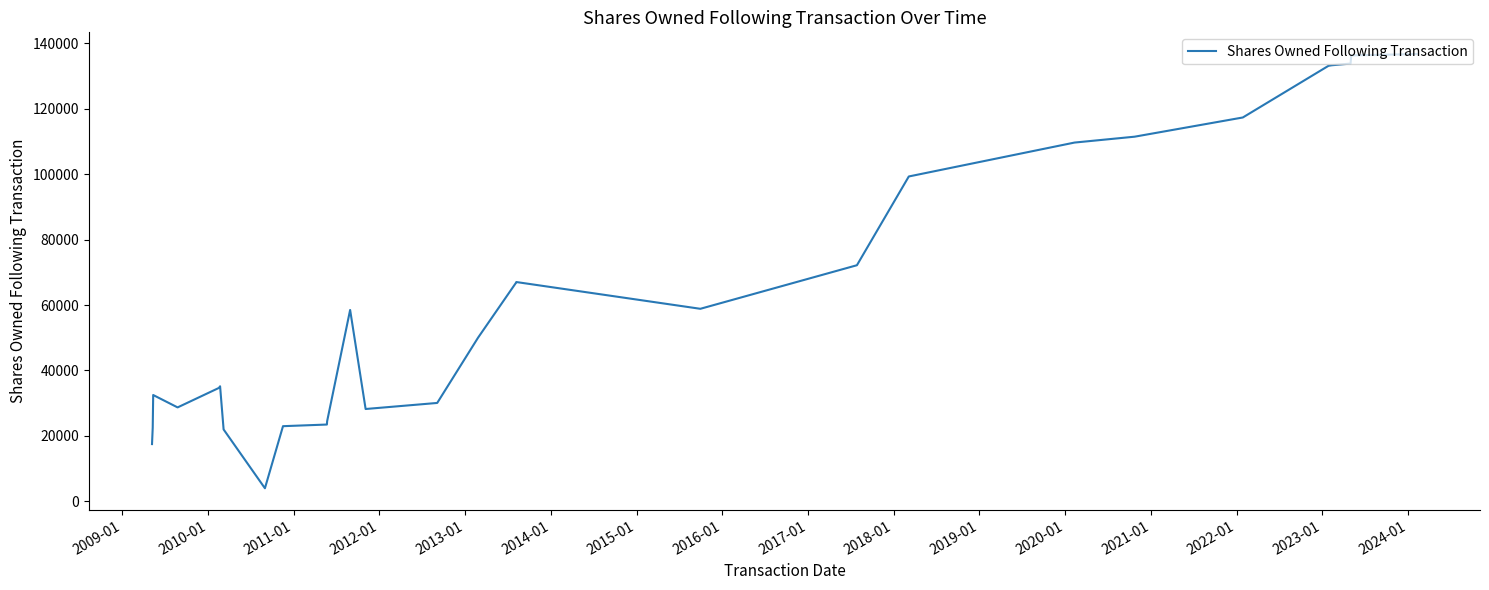

What is the difference between the maximum and minimum values?

132707